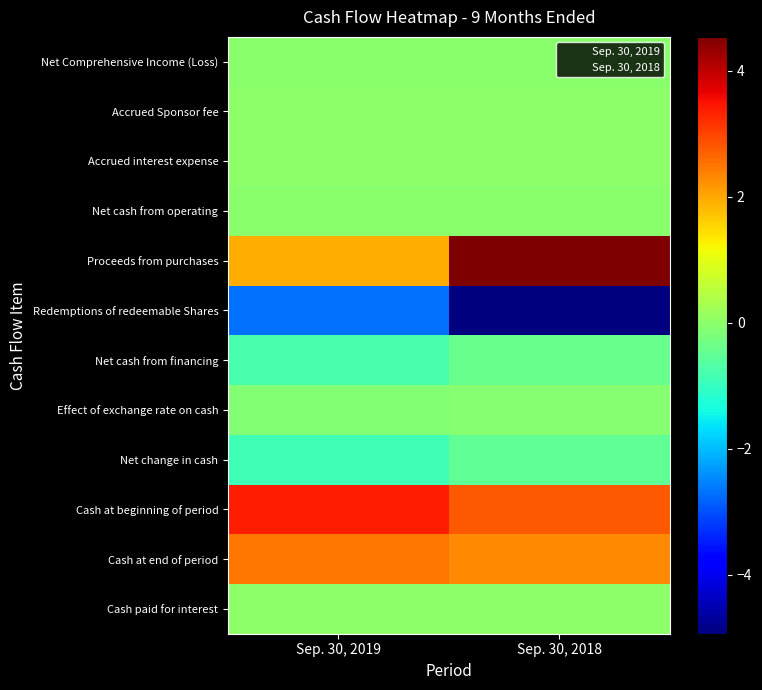

What is the average value of the Redemptions of redeemable Shares series?

-381871948